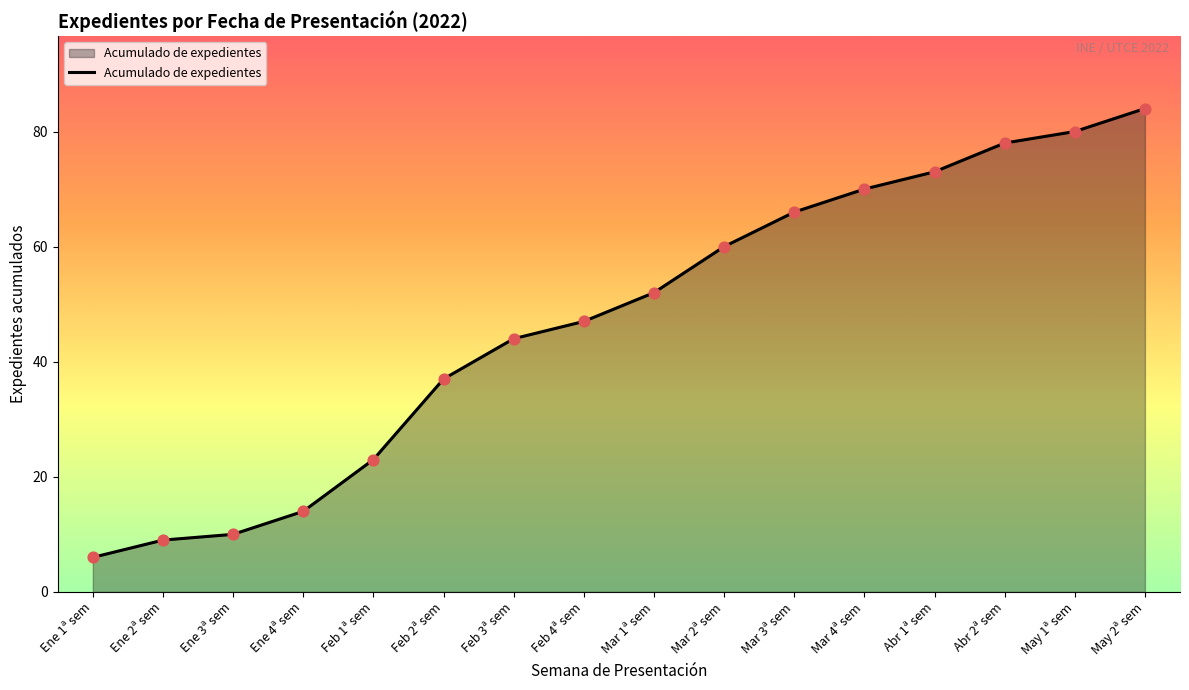

What is the change in value from Ene 3ª sem to Mar 4ª sem?

+60